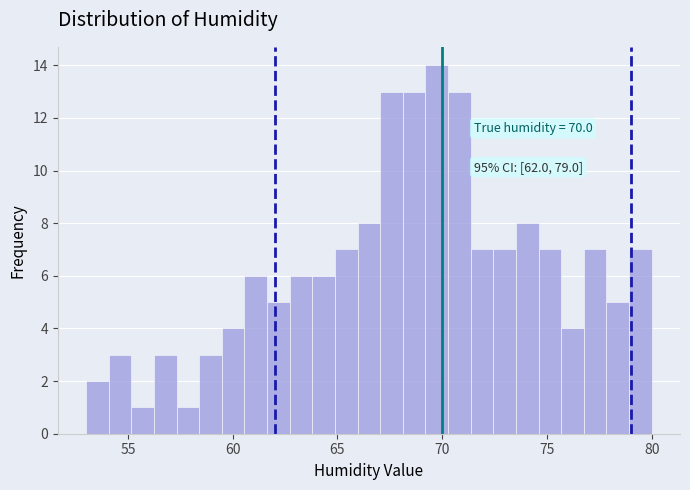

Around what value on the x-axis is the tallest bar? Give the approximate position of its centre, as read against the axis.

69.5